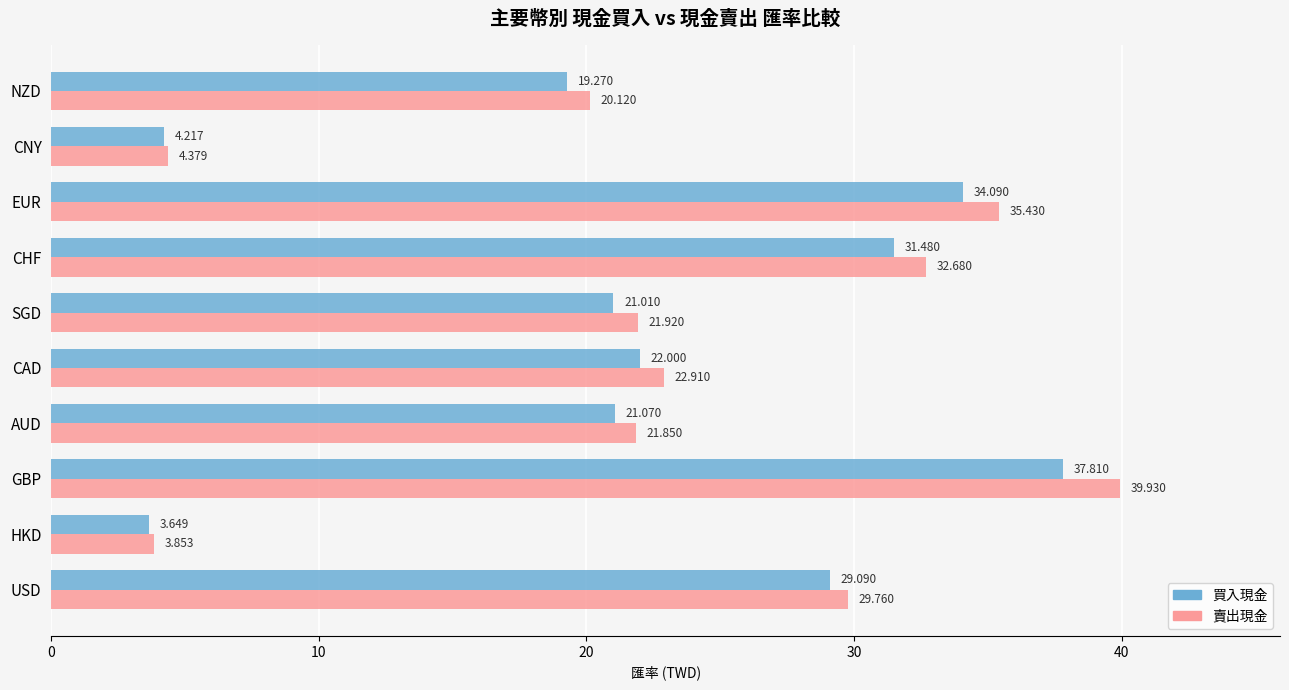

Count the number of categories in the chart.

10